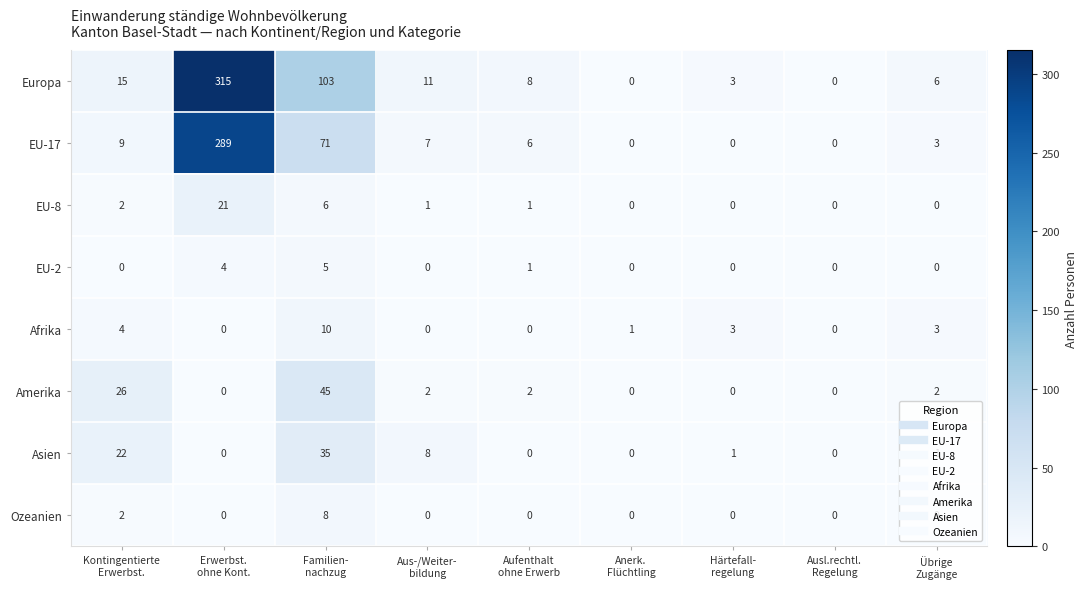

List the series in order of their peak value, highest first.

Europa, EU-17, Amerika, Asien, EU-8, Afrika, Ozeanien, EU-2